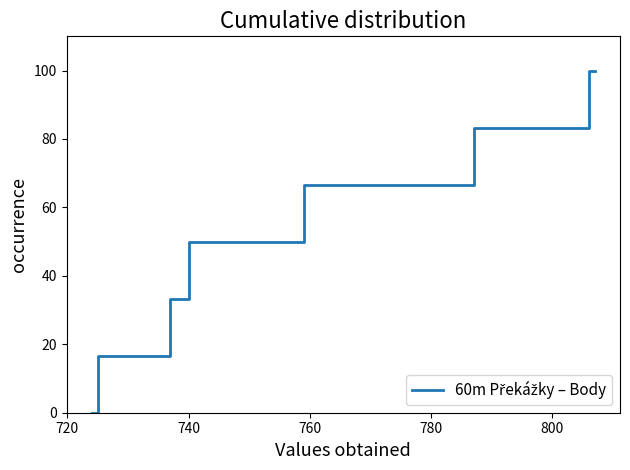

What is the difference between the maximum and minimum values?

100.0